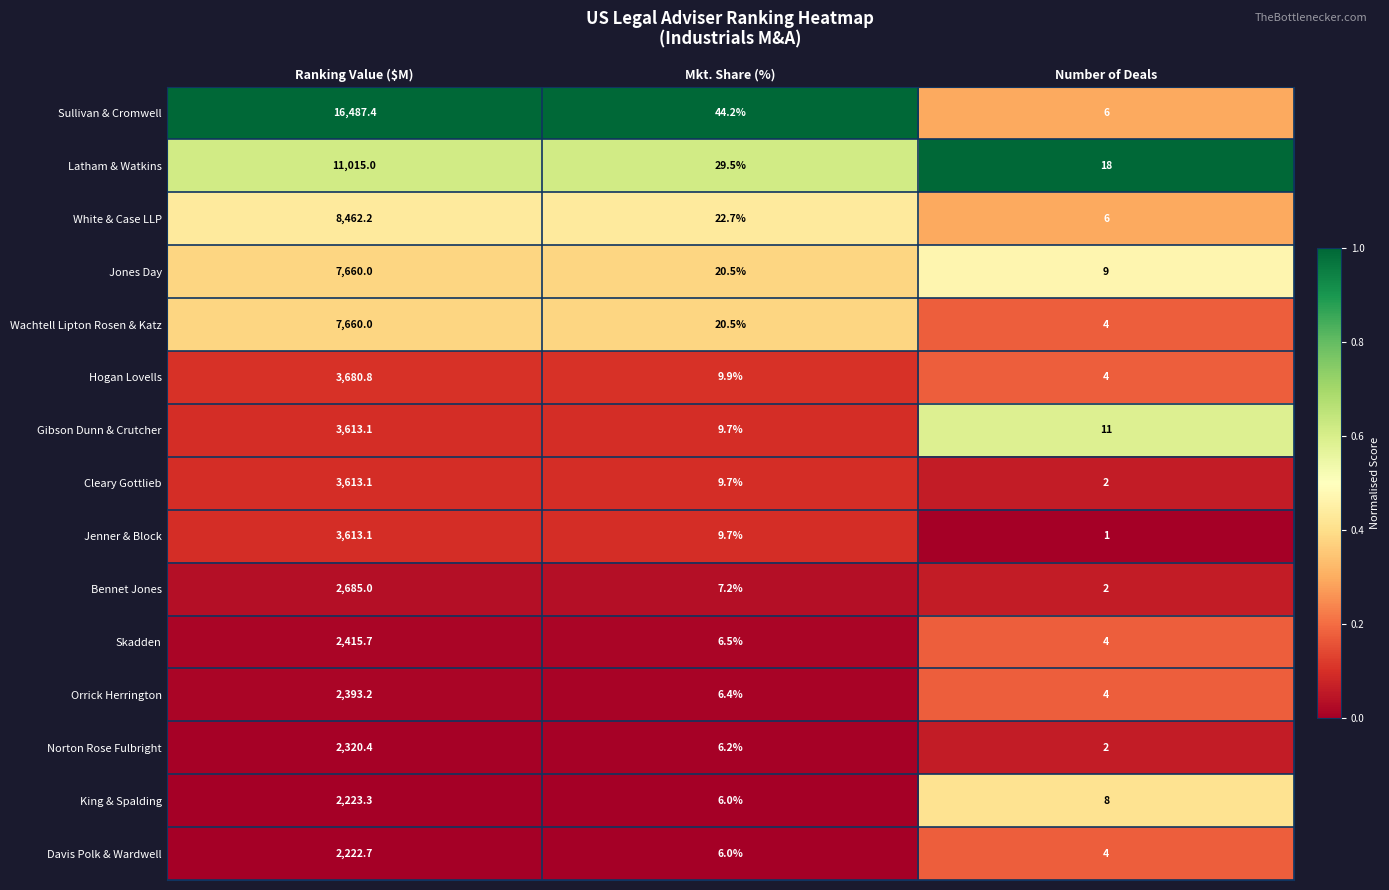

Is the value of Hogan Lovells at Number of Deals greater than the value of Orrick Herrington at Ranking Value ($M)?

No